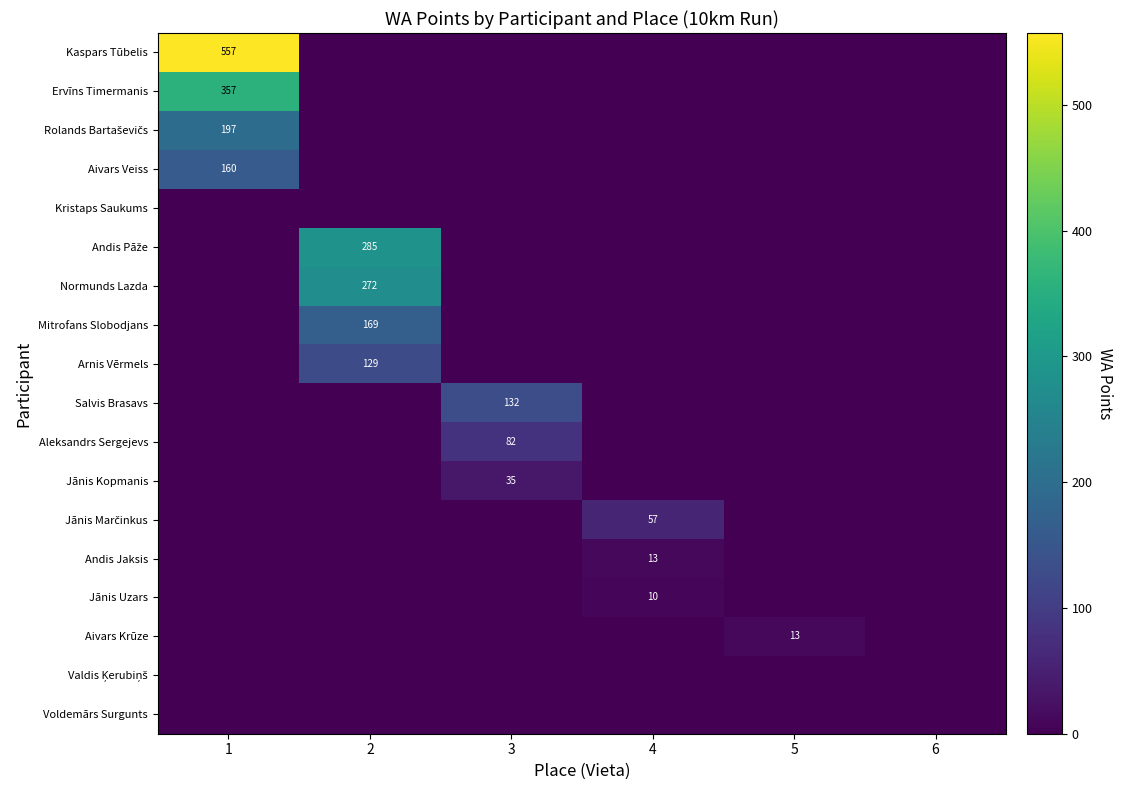

List the labels in order of Kristaps Saukums value, largest first.

1, 2, 3, 4, 5, 6